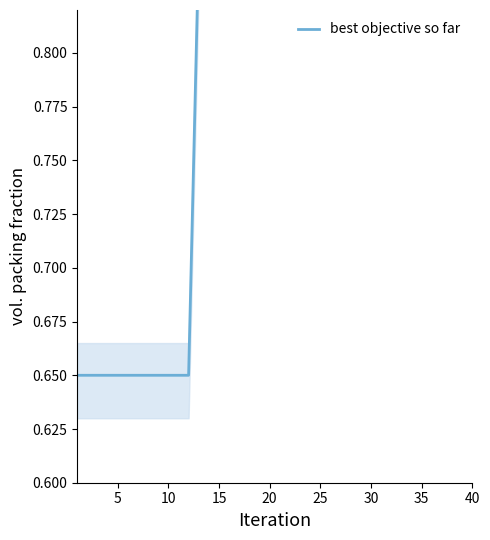

What is the difference between the maximum and second lowest values?

0.2